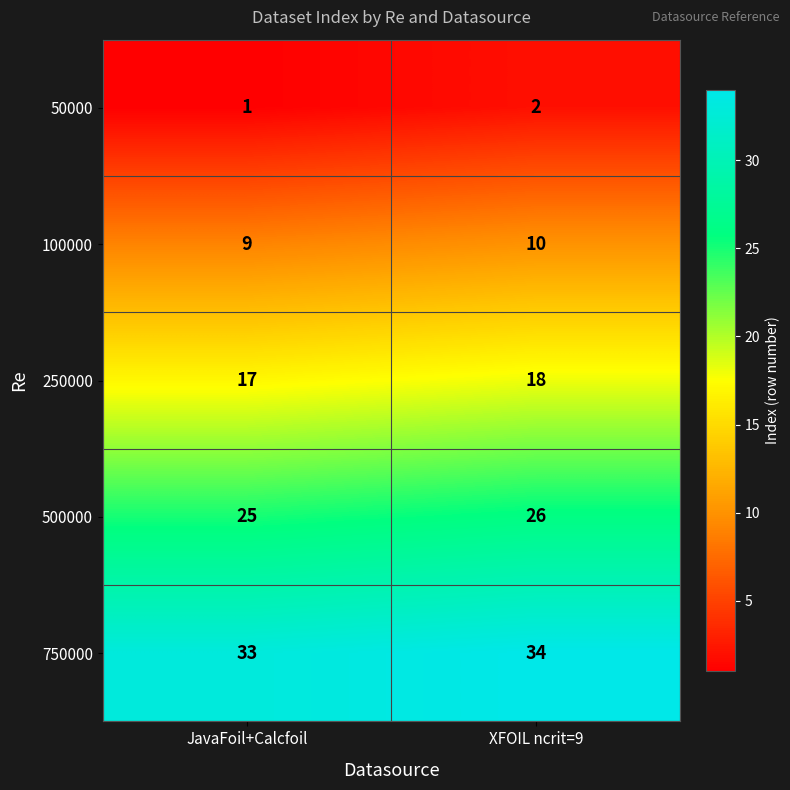

Which series has the largest total across all categories?

750000